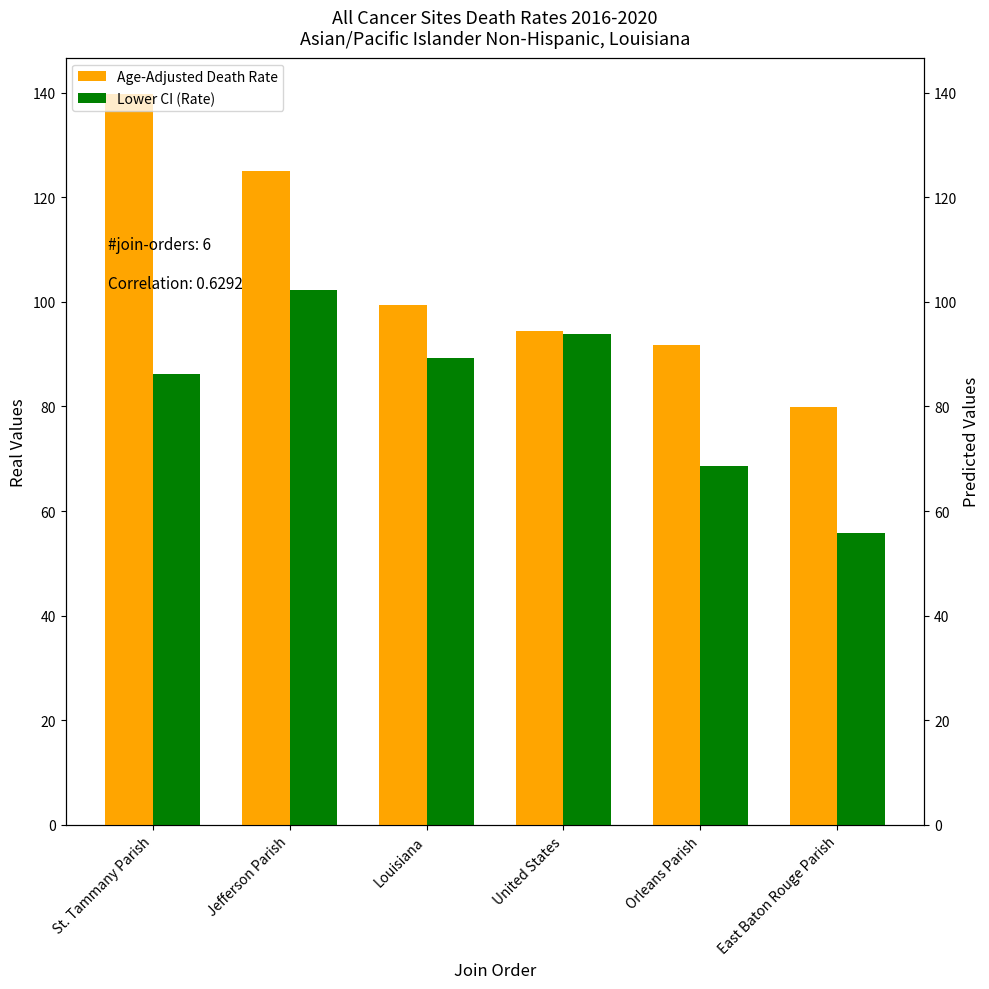

What is the difference between the highest and lowest values at St. Tammany Parish?

53.4